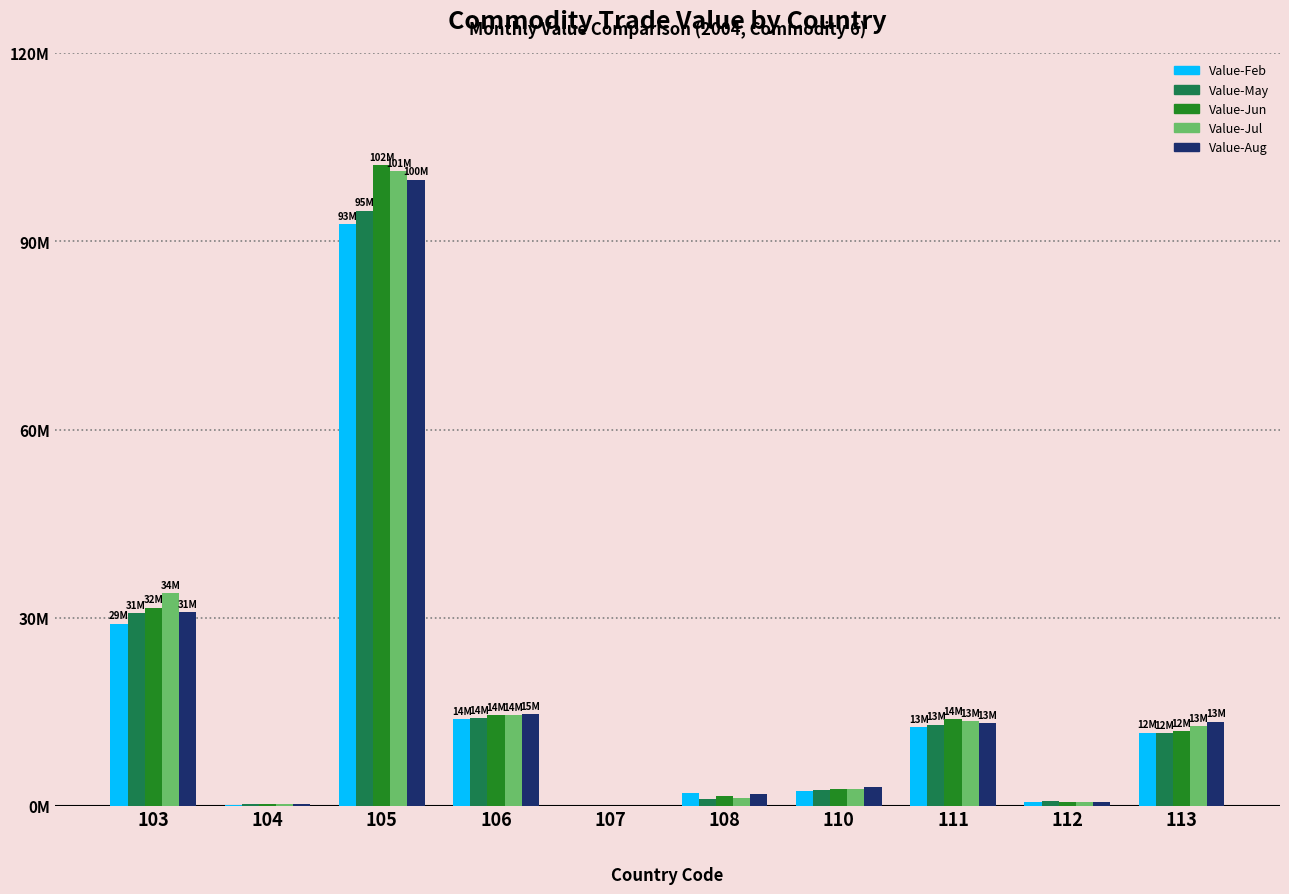

Reading left to right, extract all data points from this chart.

Value-Feb: 103=29061958	104=71162	105=92757775	106=13804092	107=0	108=2032614	110=2396199	111=12531373	112=583754	113=11660900
Value-May: 103=30685835	104=287464	105=94882815	106=13985065	107=0	108=1062240	110=2469205	111=12918838	112=771312	113=11590424
Value-Jun: 103=31566448	104=336579	105=102158403	106=14429372	107=245	108=1558801	110=2600288	111=13815872	112=616764	113=11886234
Value-Jul: 103=33873647	104=229577	105=101207443	106=14411503	107=4361	108=1278209	110=2691282	111=13469038	112=649698	113=12690509
Value-Aug: 103=30870398	104=230168	105=99840982	106=14601800	107=247	108=1909409	110=3023860	111=13137832	112=566862	113=13410425